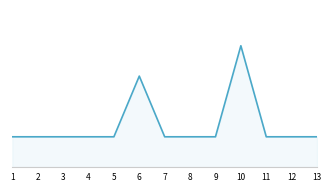

Which has a higher value, 9 or 7?

9